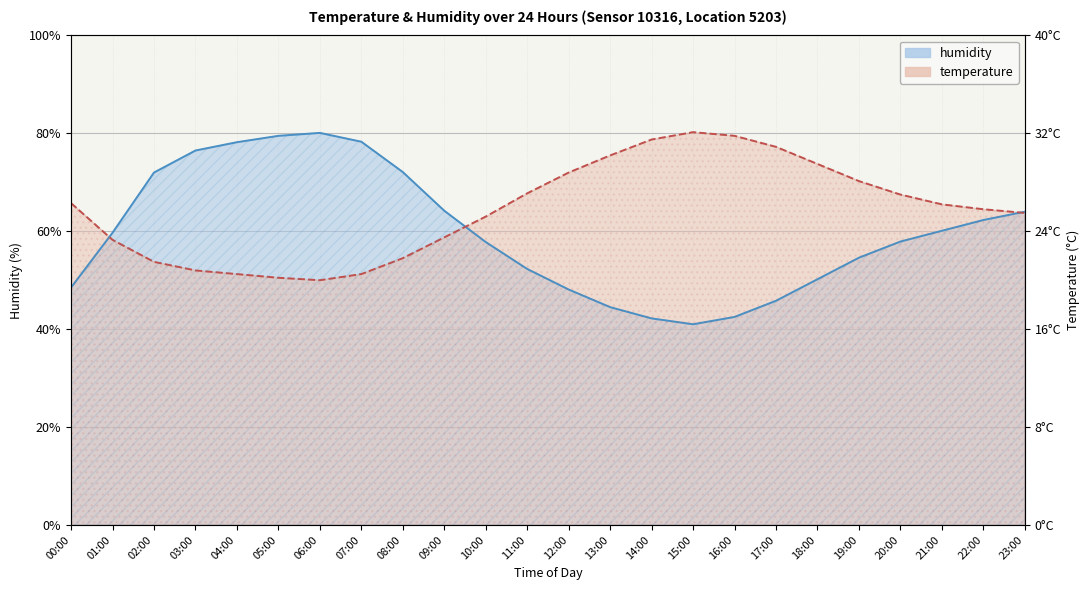

Rank the series at 00:00 from highest to lowest value.

temperature, humidity